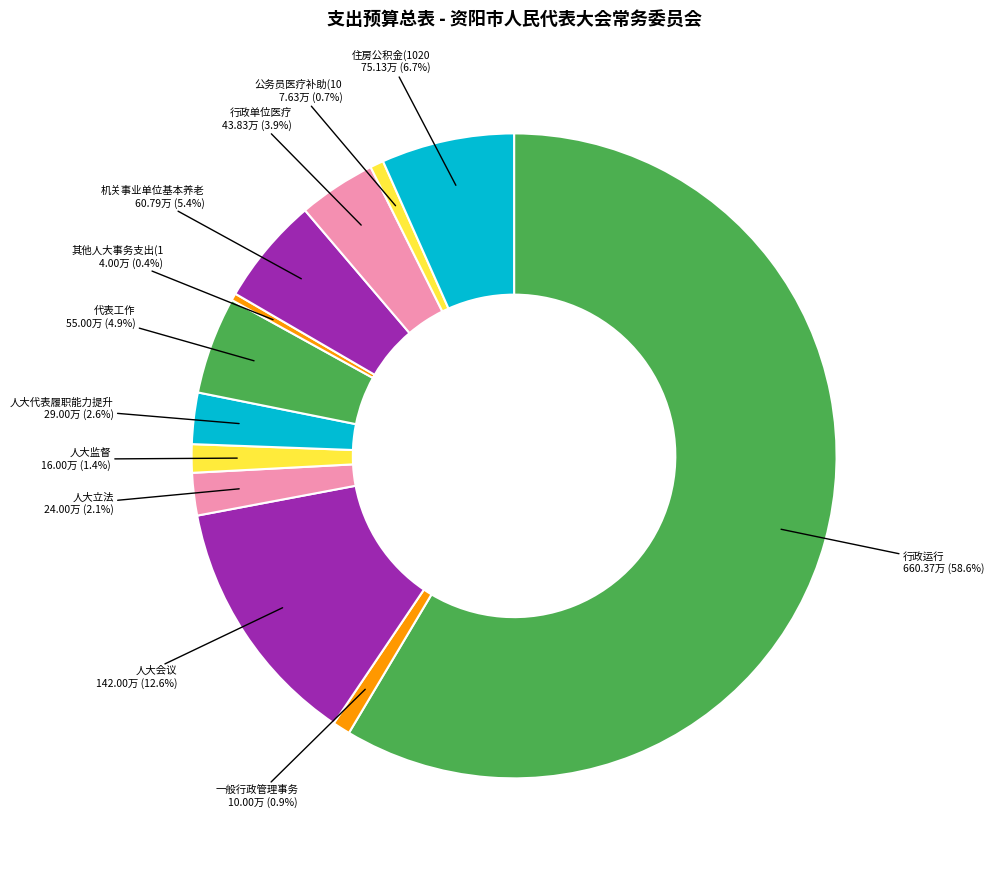

Which slice represents more than half of the pie?

行政运行